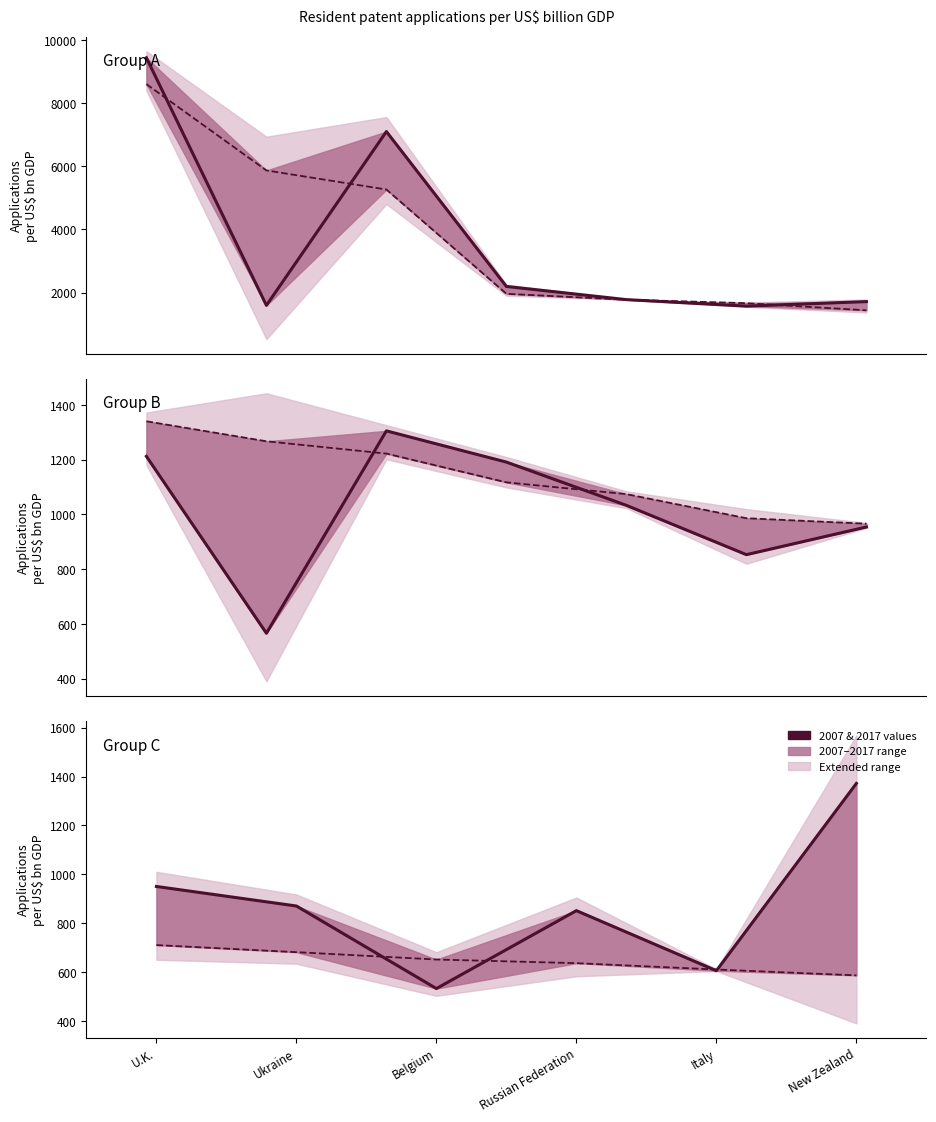

What is the difference between the second highest and minimum values in the 2007 series?

6568